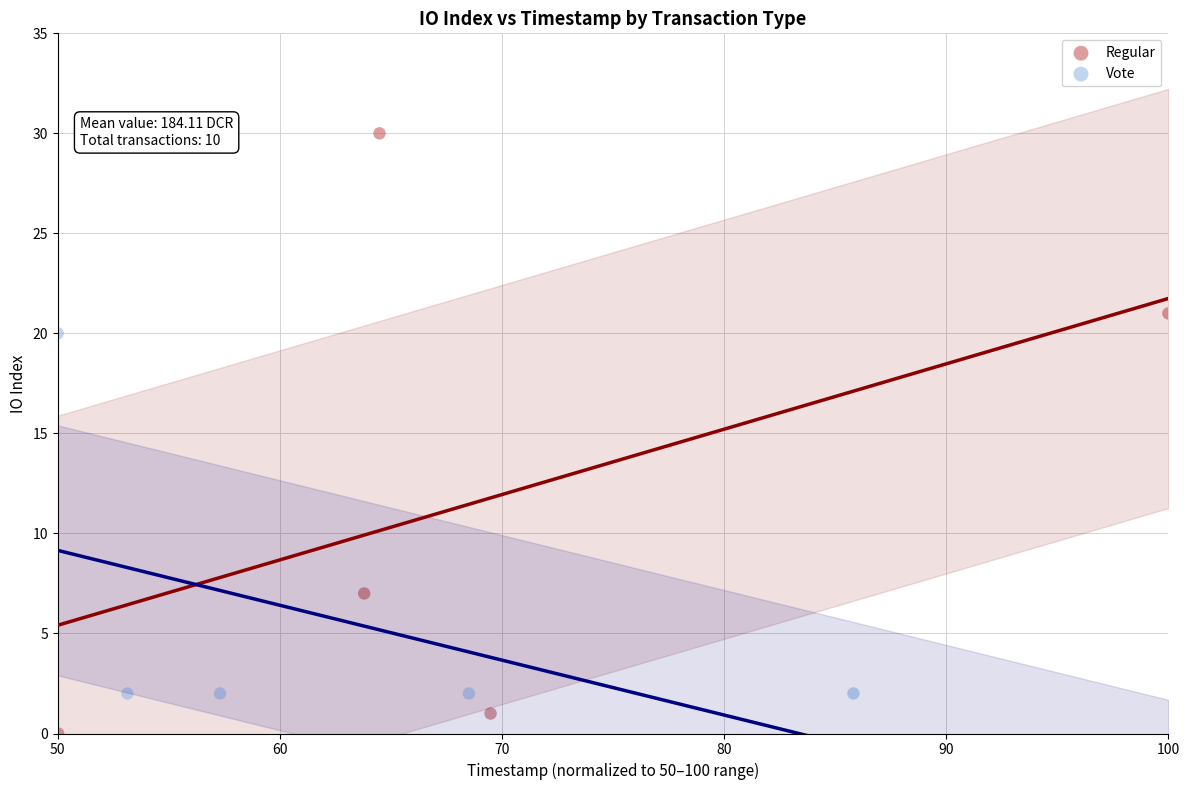

Which series reaches the maximum Y coordinate?

Regular